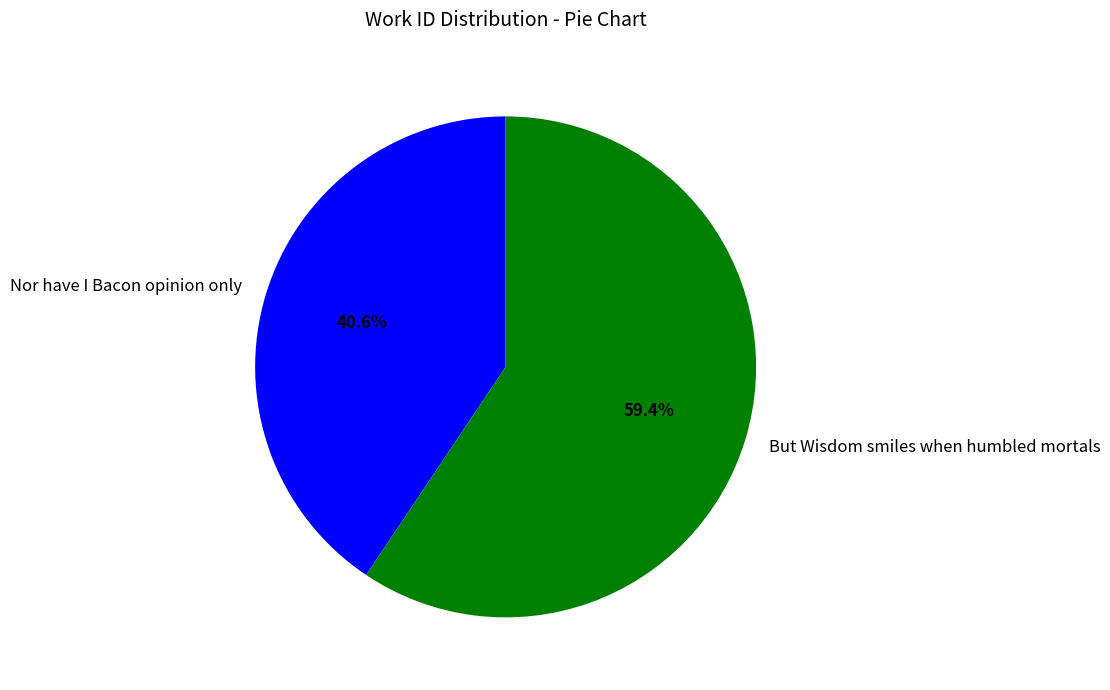

To the nearest percent, what is the combined percentage of Nor have I Bacon opinion only and But Wisdom smiles when humbled mortals?

100%